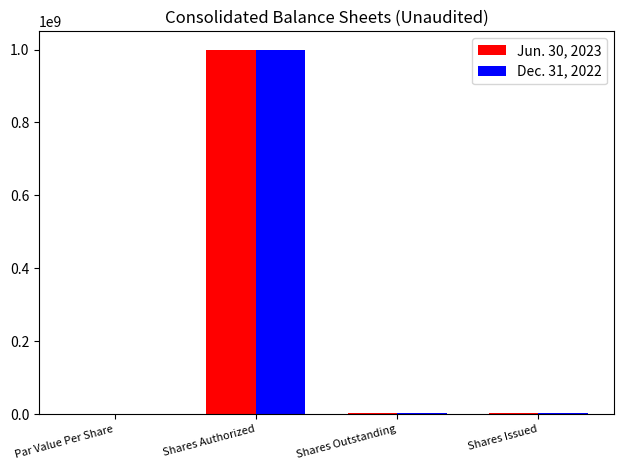

How many categories are shown in the chart?

4